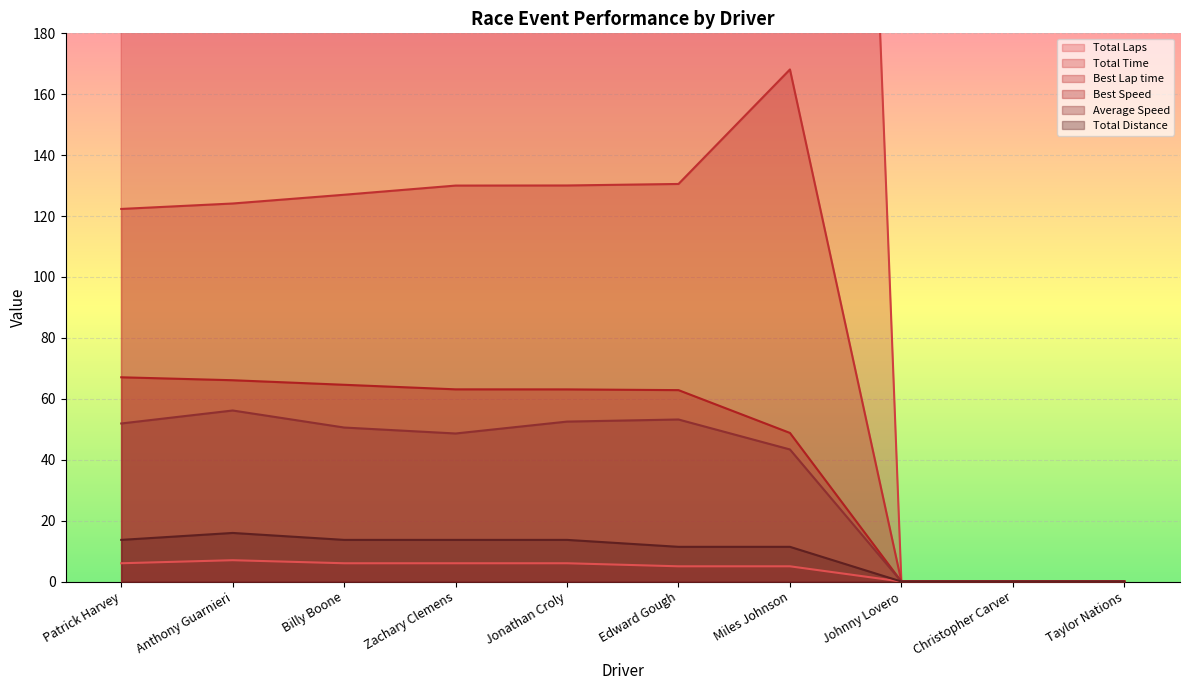

Which series has the largest total across all categories?

Total Time